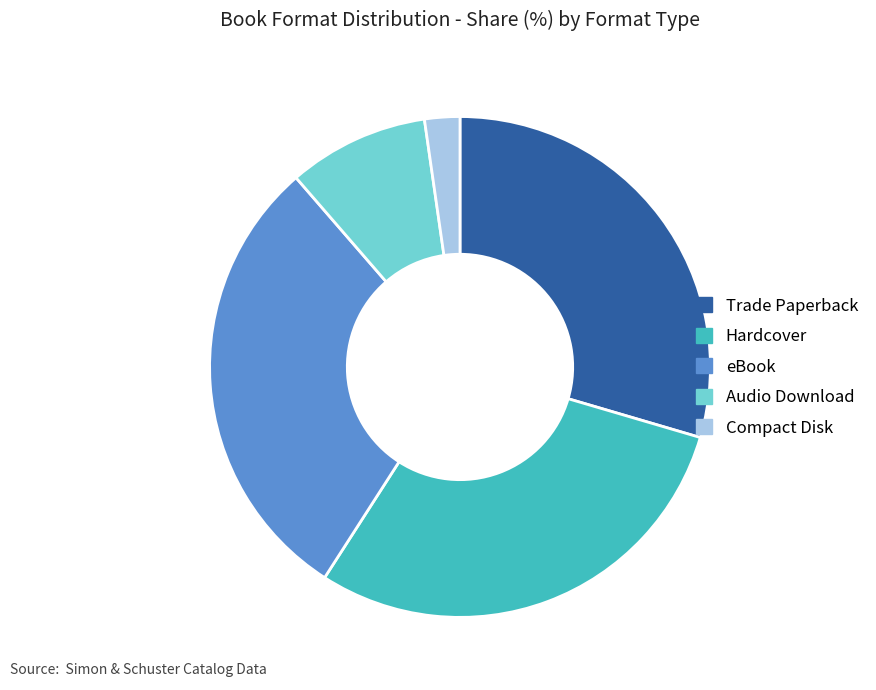

Is there a majority slice in this chart?

No